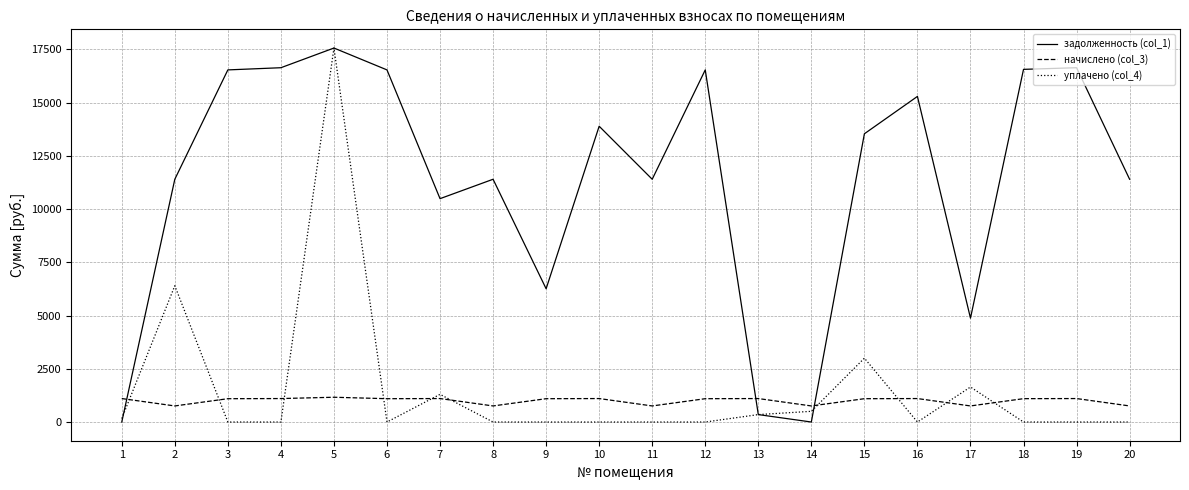

Which series has the largest total across all categories?

задолженность (col_1)